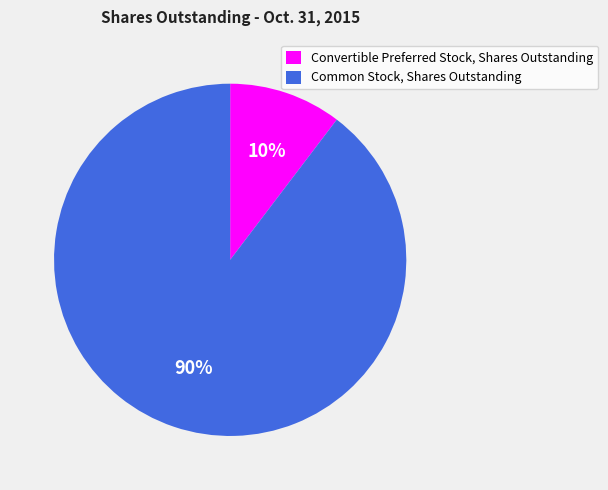

What is the largest slice in the pie chart?

Common Stock, Shares Outstanding